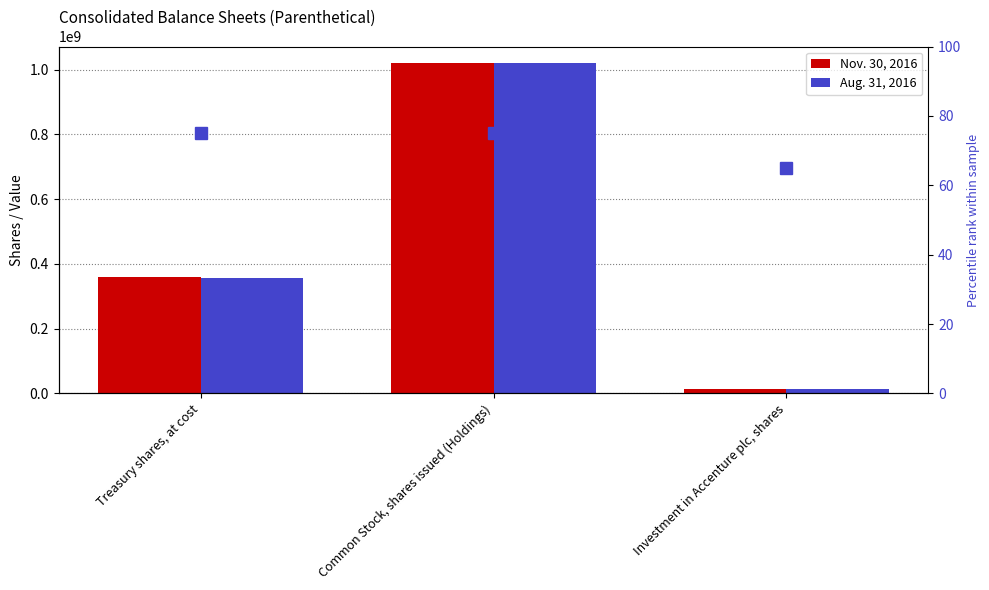

Rank the series by their maximum value, from highest to lowest.

Nov. 30, 2016, Aug. 31, 2016, percentile rank within the sample